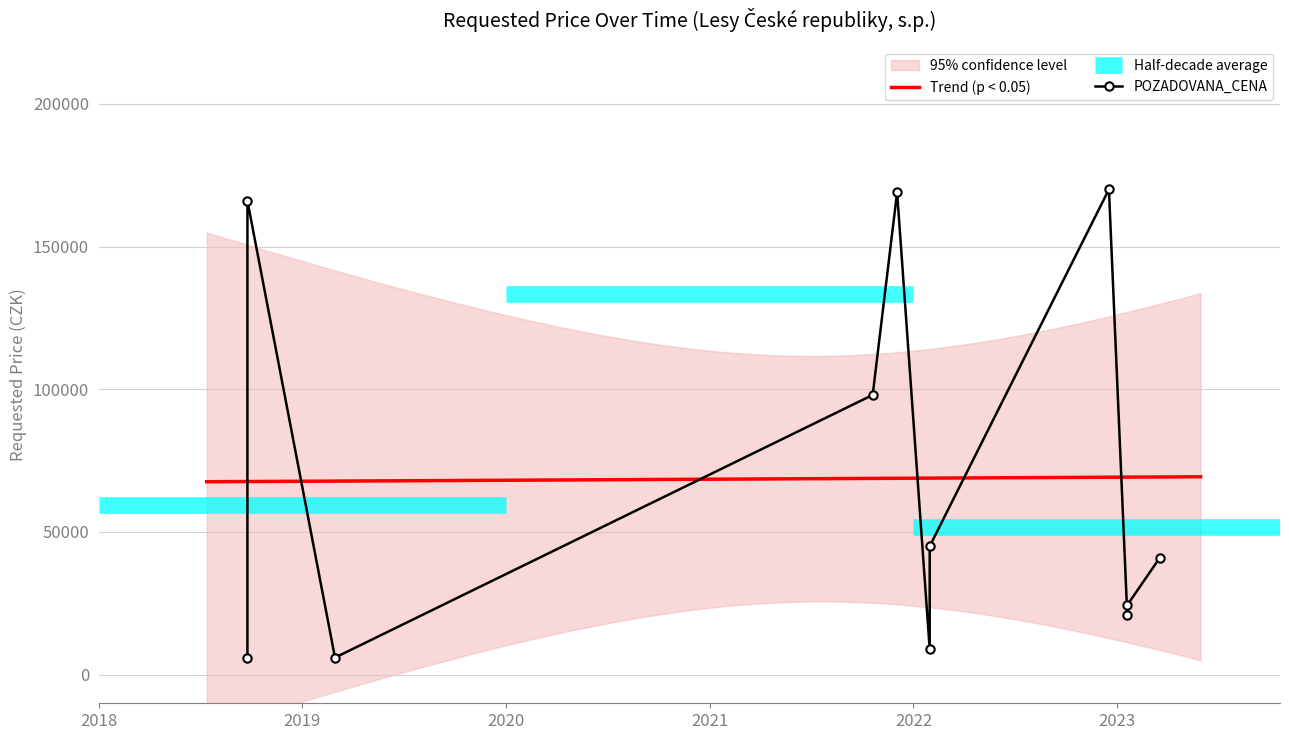

What is the maximum value shown in the chart?

170000